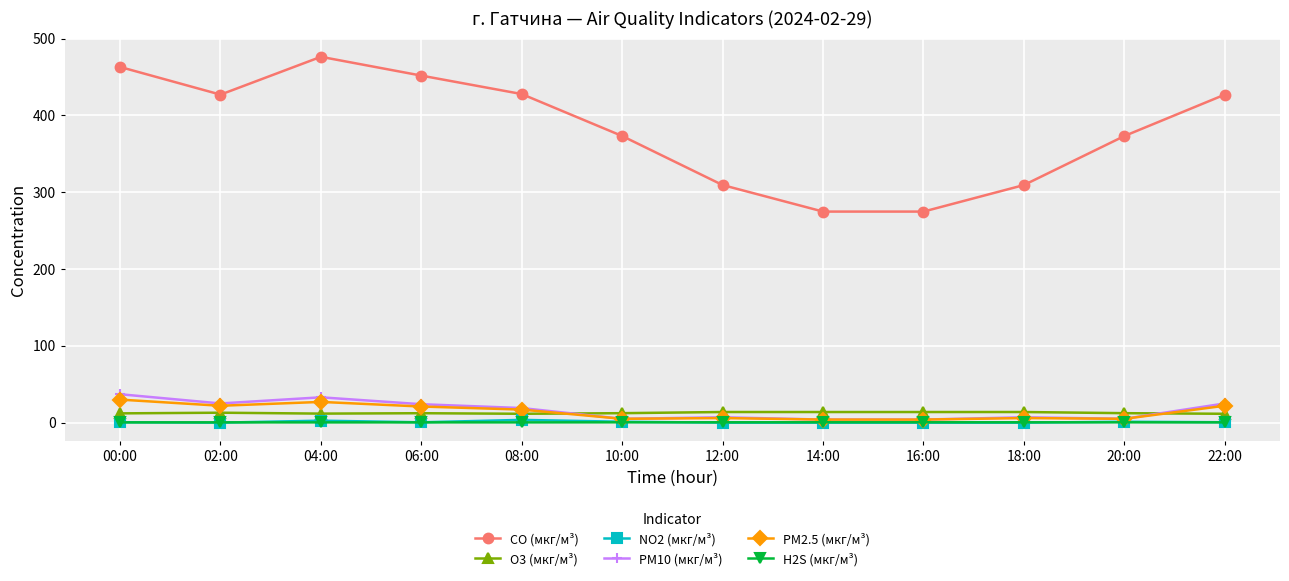

At which category does CO (мкг/м³) reach its first local valley?

02:00